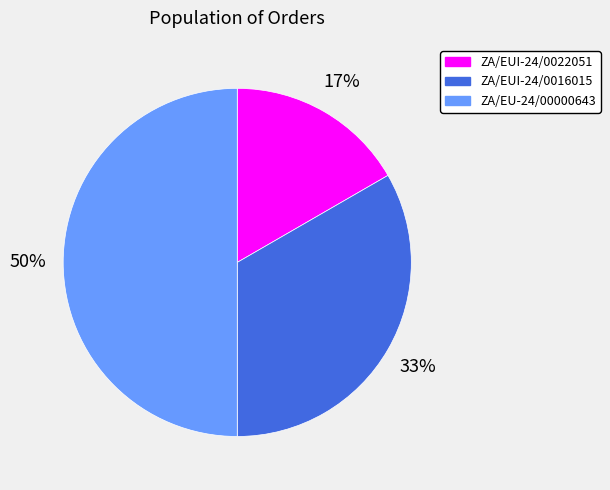

Count the number of slices in the pie.

3